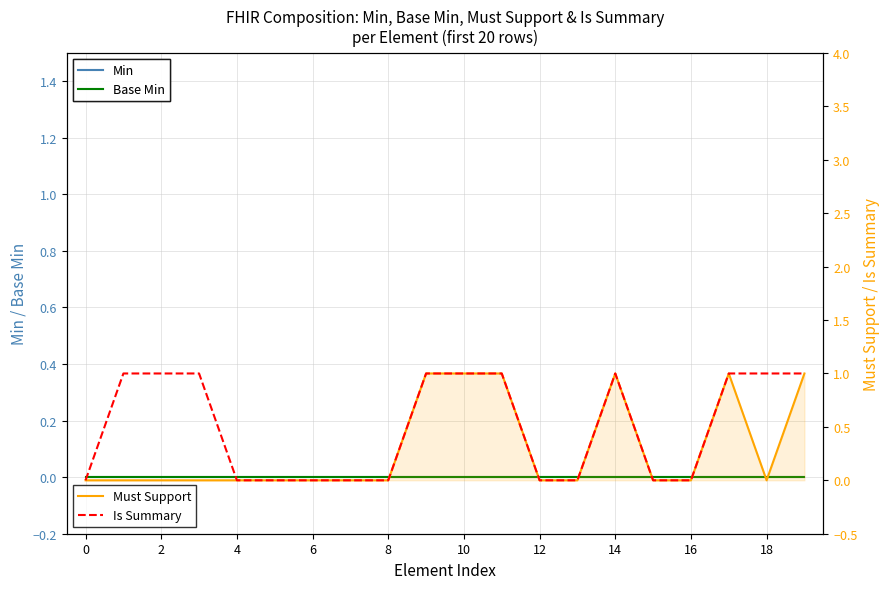

Is the value of Must Support at 16 greater than the value of Is Summary at 10?

Yes